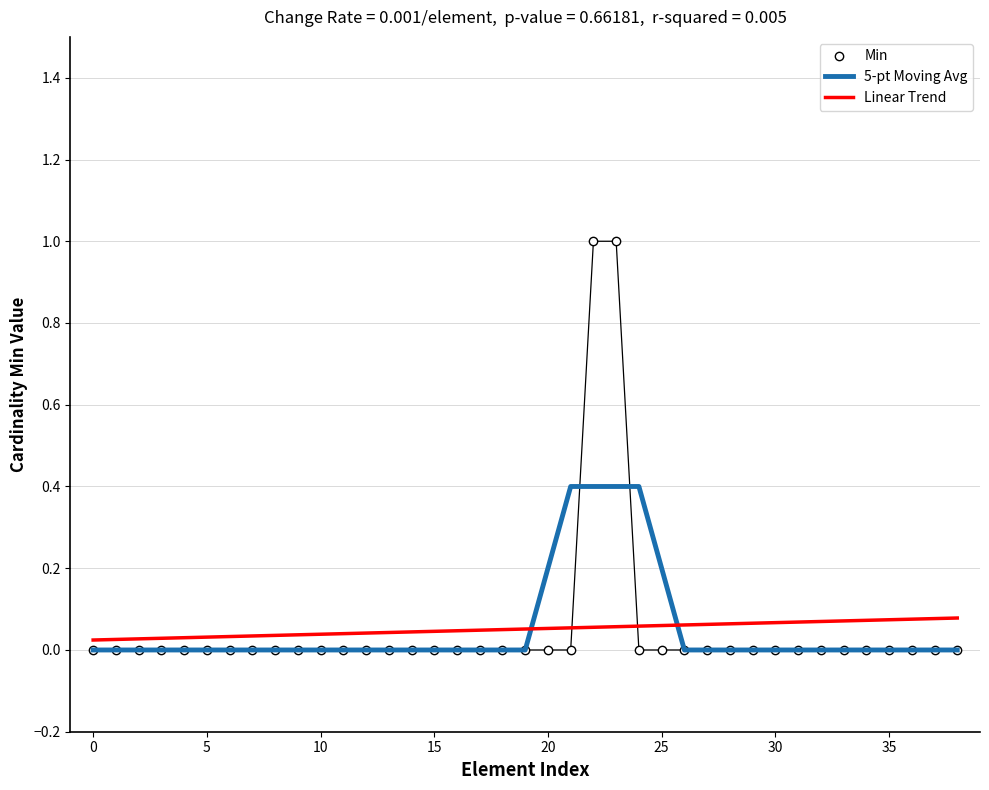

True or false: Linear Trend and 5-pt Moving Avg cross at least once.

True